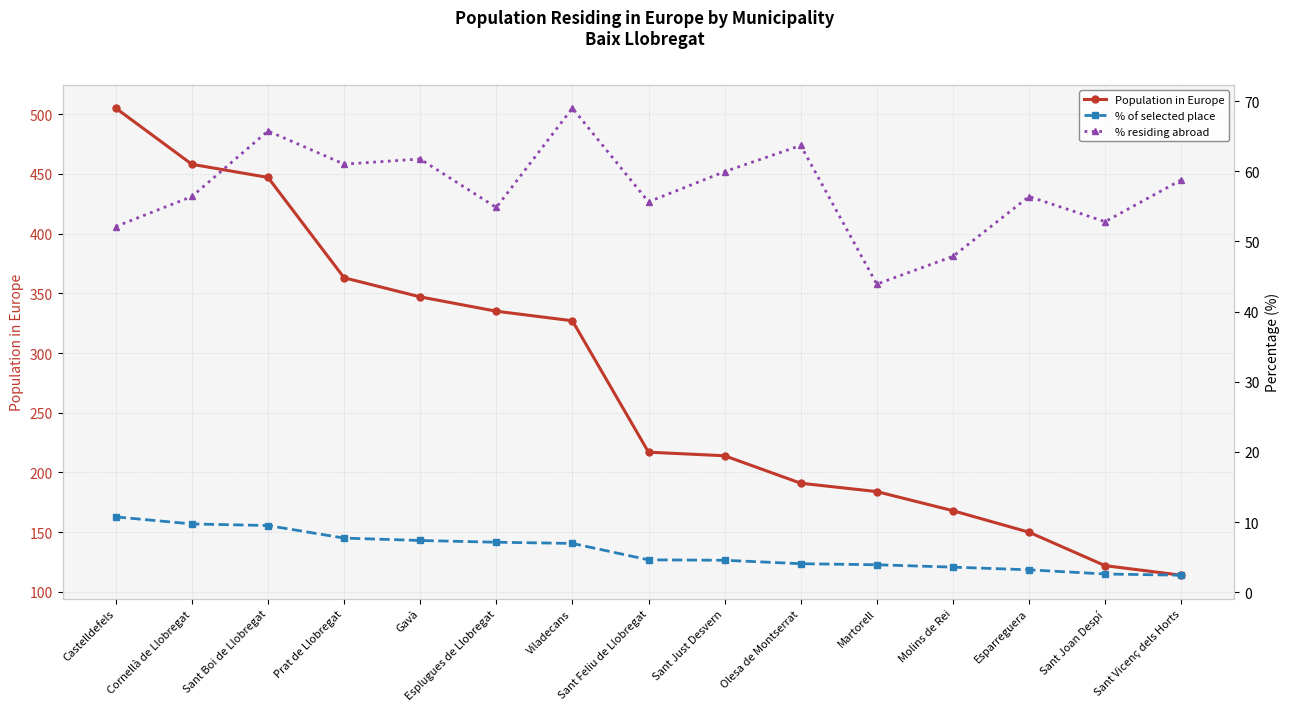

True or false: Population in Europe has a value of 335.0 at Esplugues de Llobregat.

True